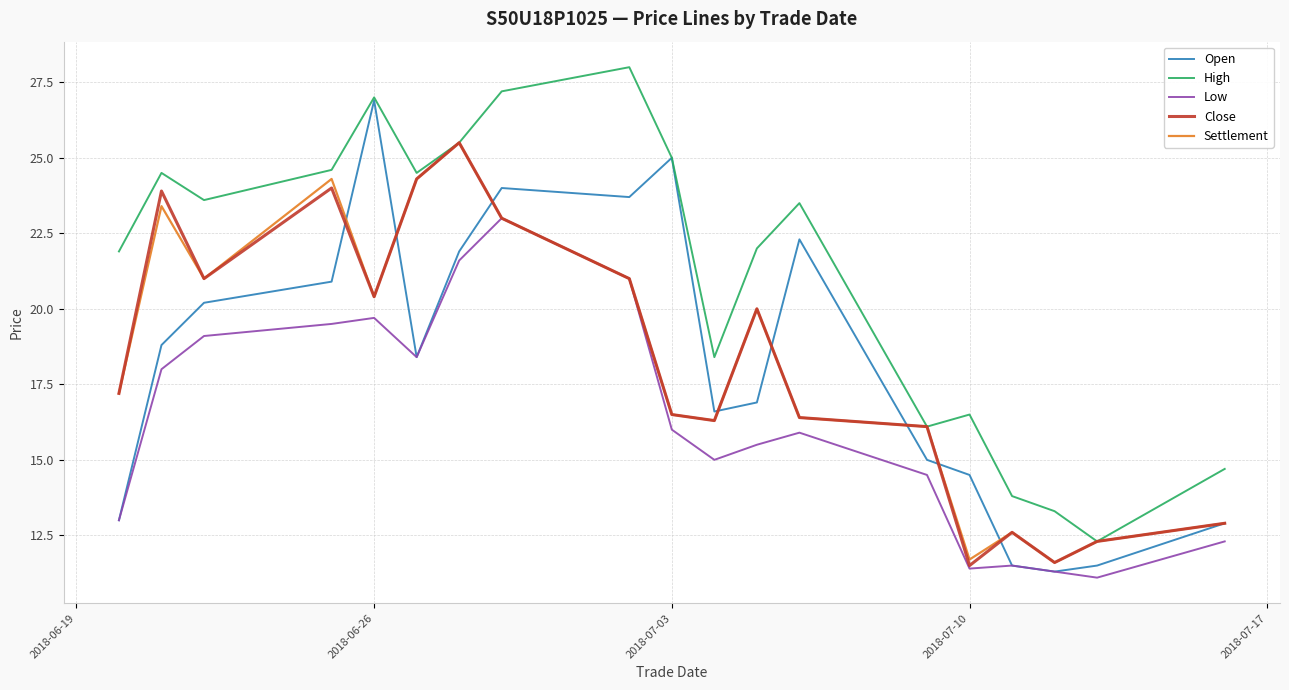

What is the smallest value displayed?

11.1